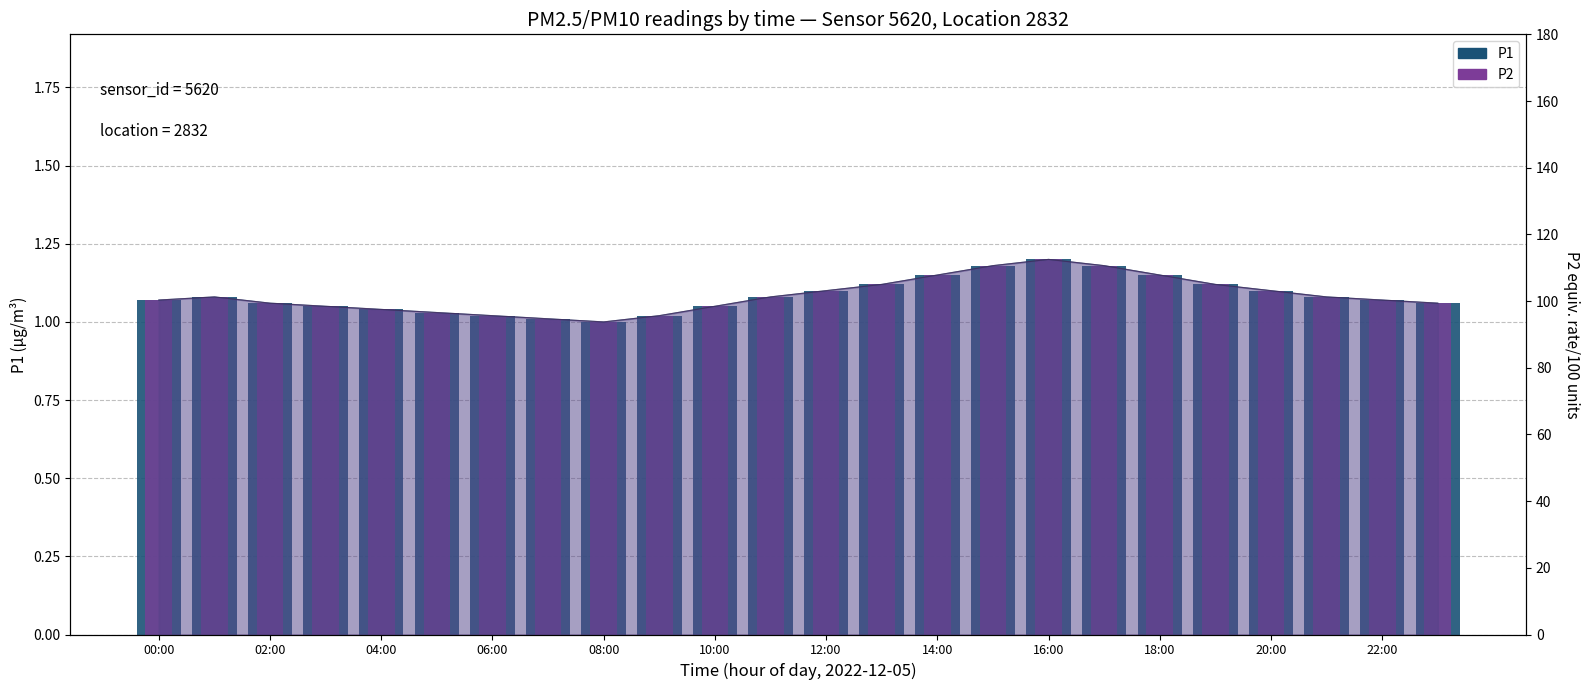

How many values in the P1 series exceed 1?

23